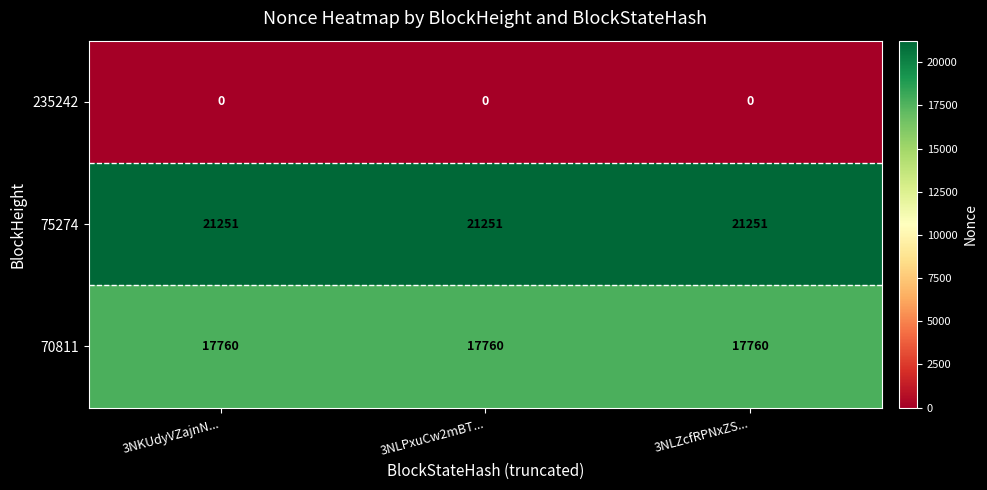

What is the difference between the highest and lowest values at 3NLZcfRPNxZS...?

21251